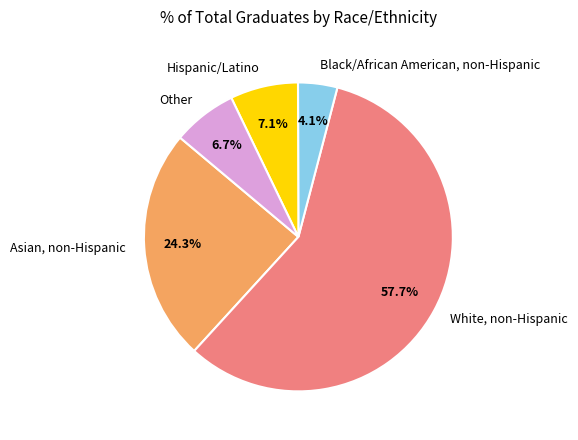

What percentage do Black/African American, non-Hispanic and Other together represent?

10.8%